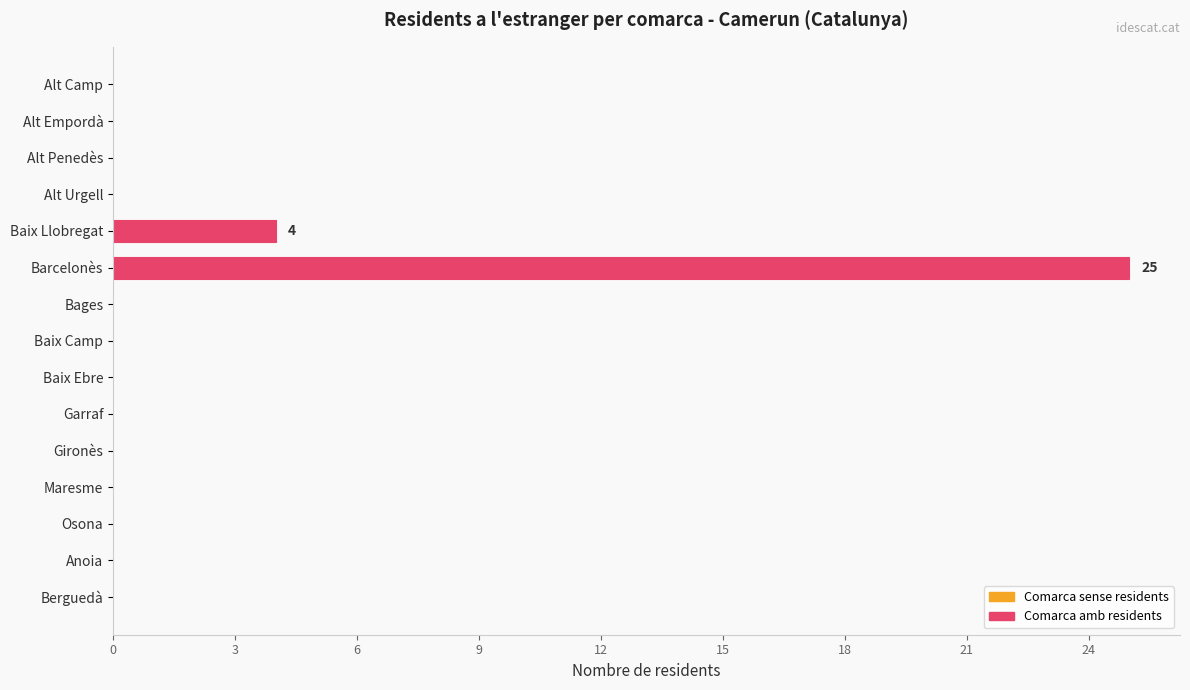

Reading bottom to top, what are all the values shown in this chart?

Berguedà=0	Anoia=0	Osona=0	Maresme=0	Gironès=0	Garraf=0	Baix Ebre=0	Baix Camp=0	Bages=0	Barcelonès=25	Baix Llobregat=4	Alt Urgell=0	Alt Penedès=0	Alt Empordà=0	Alt Camp=0